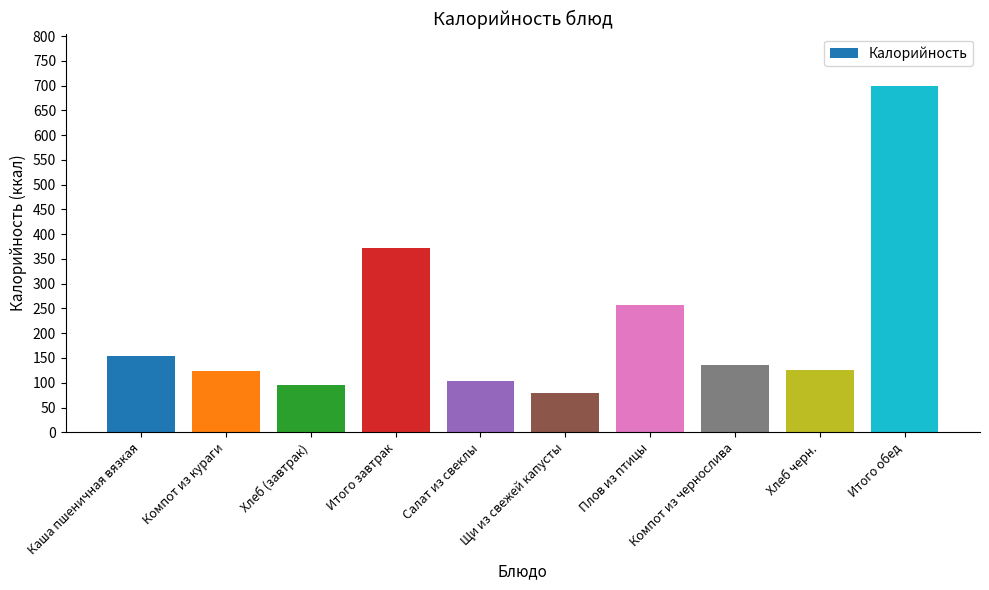

What is the difference between the values at Компот из чернослива and Итого обед?

564